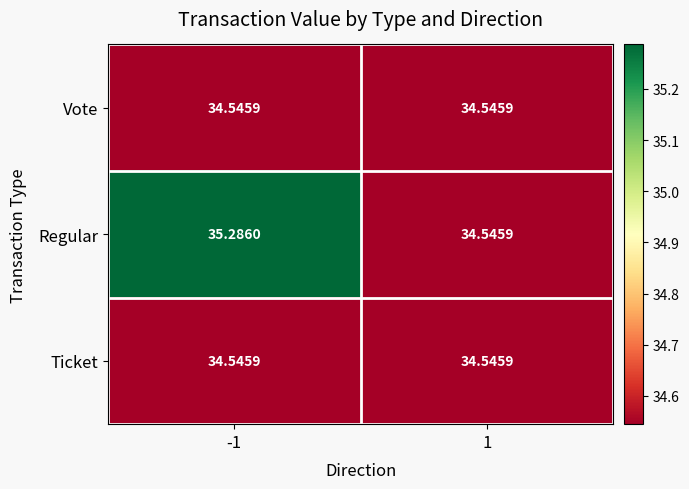

Between -1 and 1, which series saw the biggest shift?

Regular